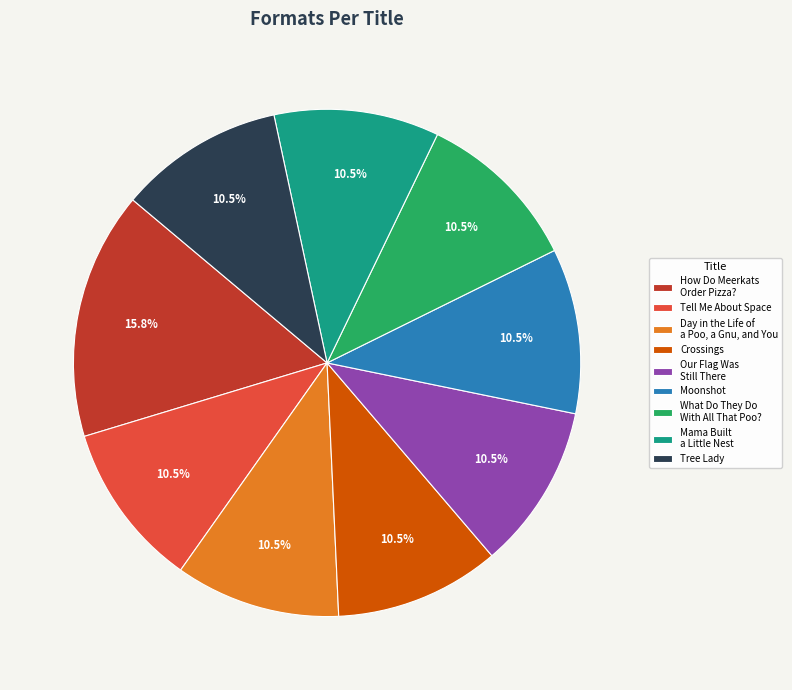

What is the largest slice in the pie chart?

How Do Meerkats Order Pizza?